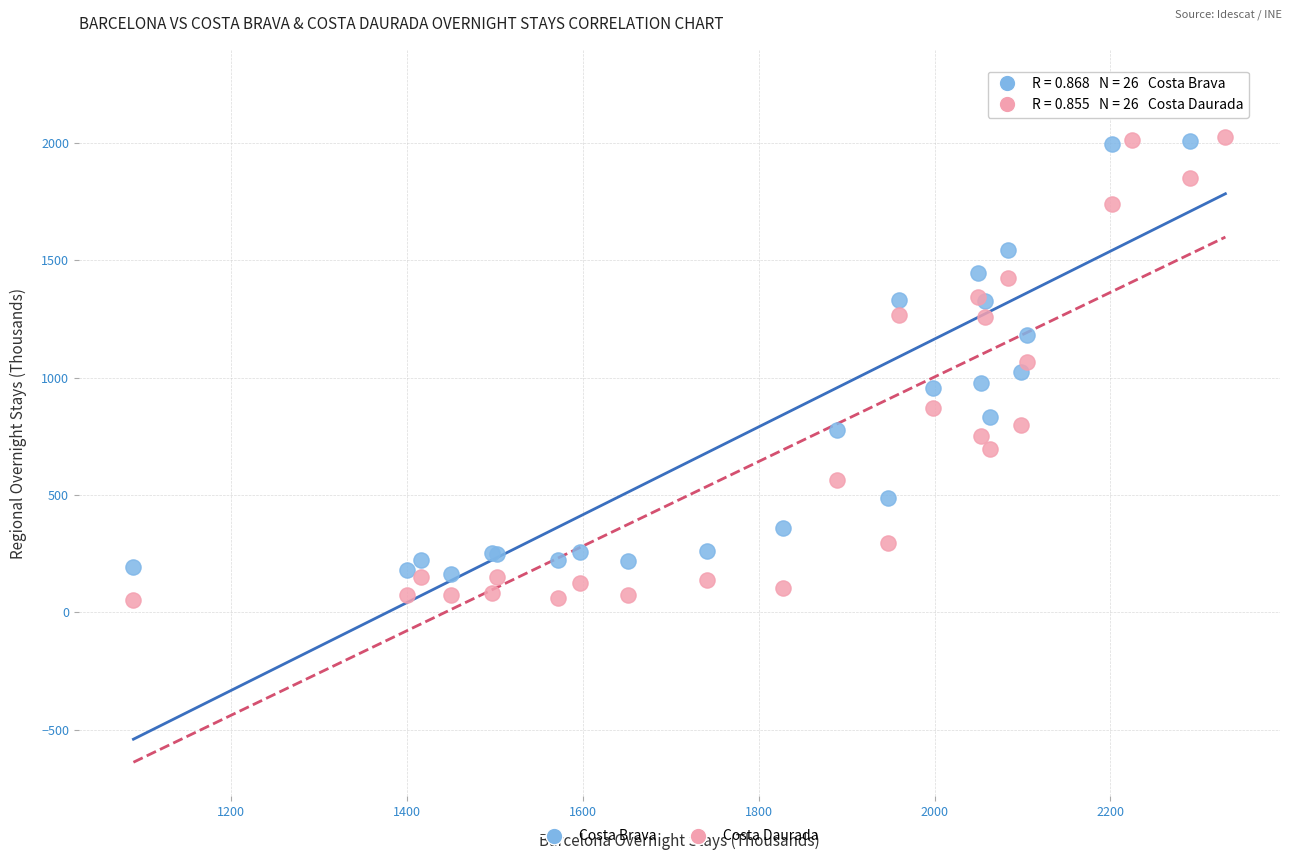

Which series has the largest Y range (max minus min)?

Costa Brava